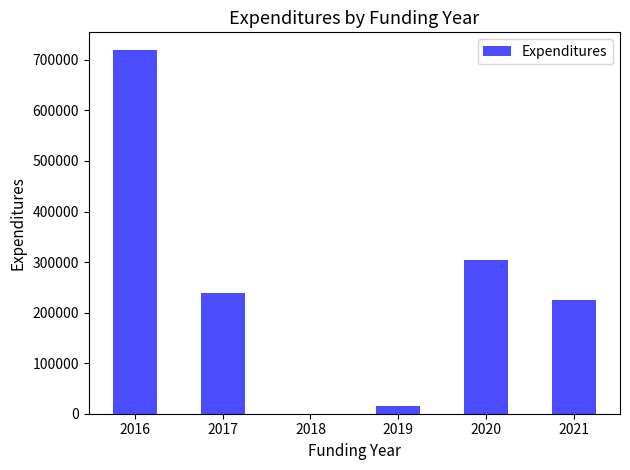

How many series are shown in this chart?

1